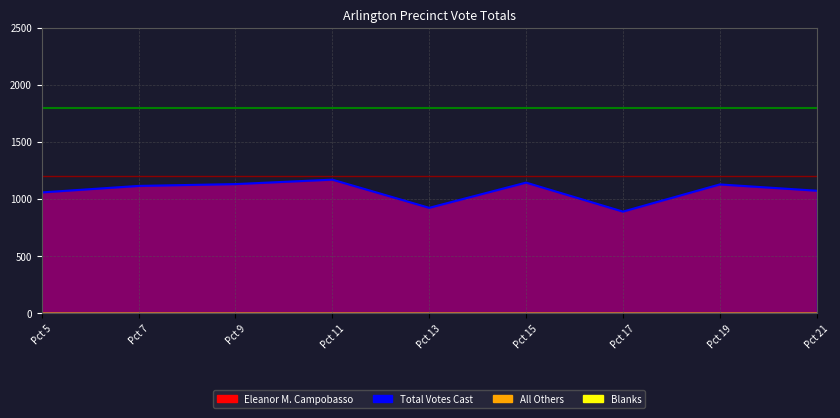

What is the average value of the Total Votes Cast series?

1069